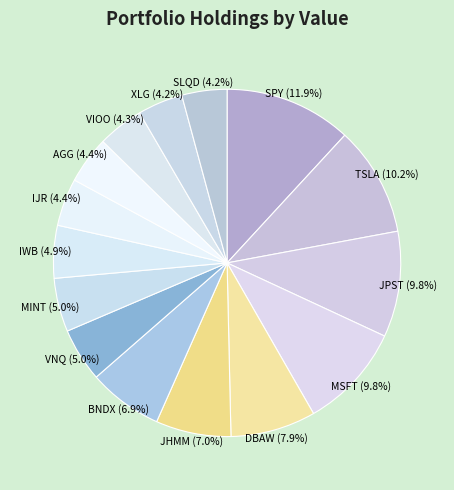

To the nearest percent, what percentage of the pie is VIOO?

4%